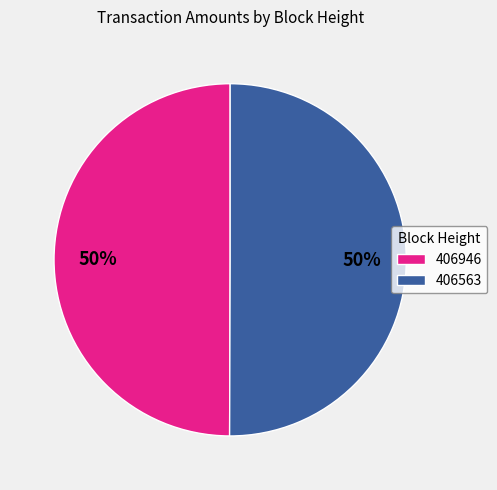

To the nearest percent, what percentage of the pie is 406563?

50%